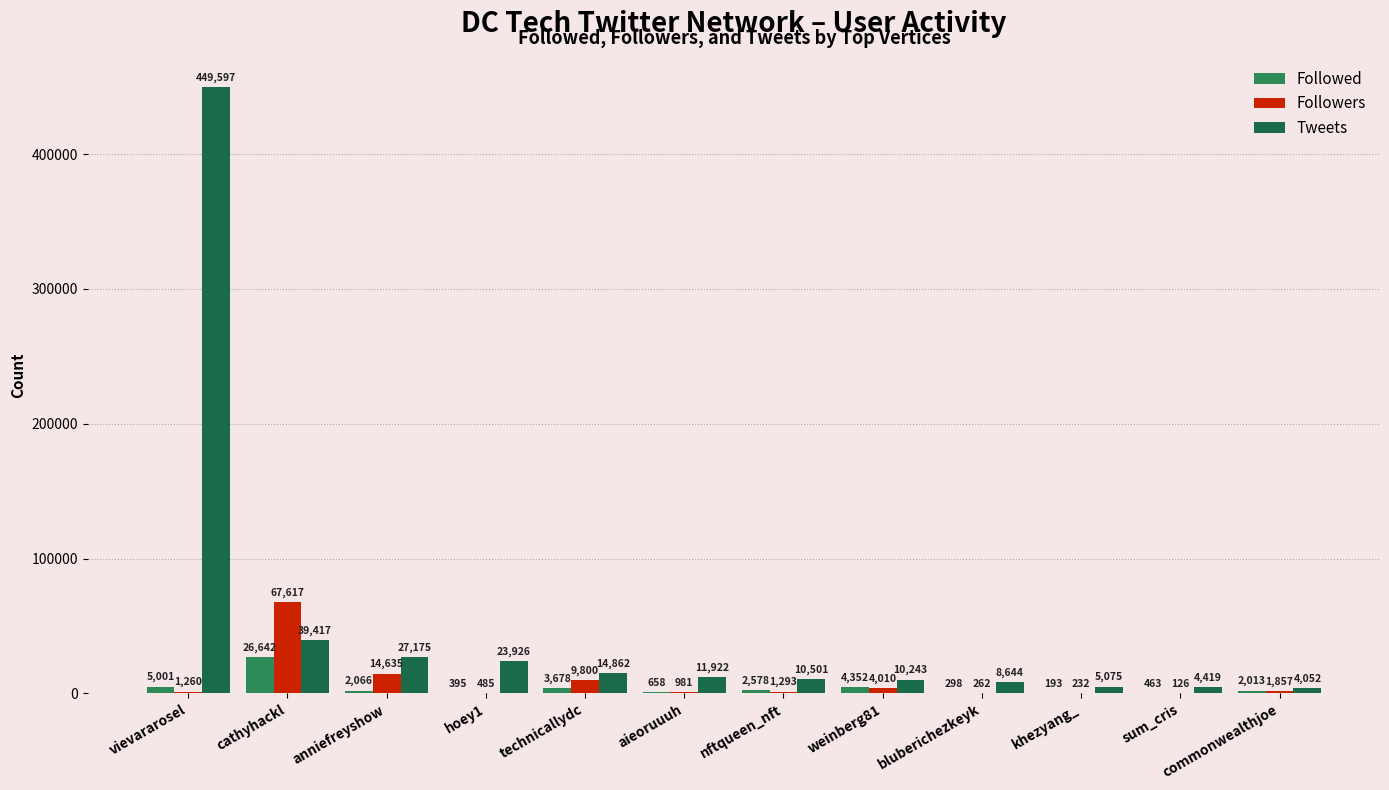

How many groups of bars are there?

12